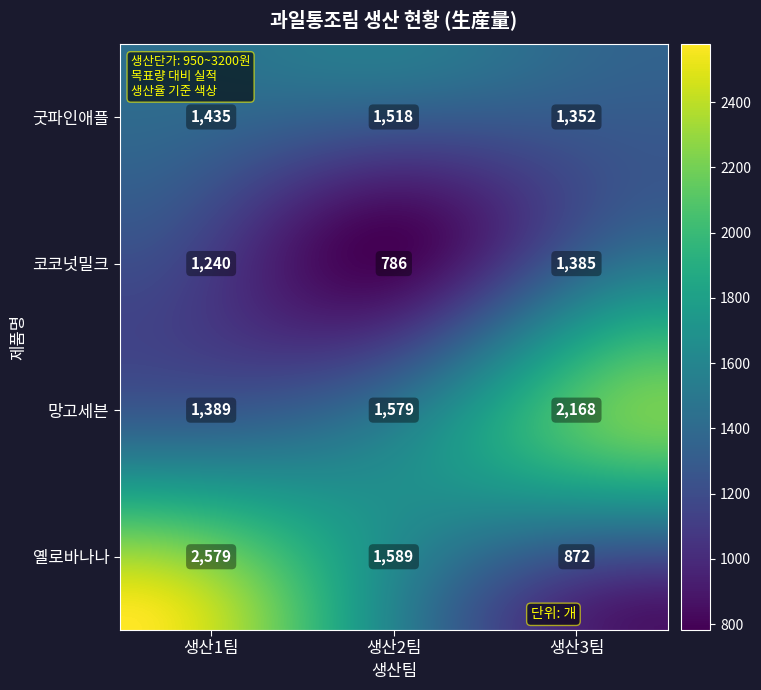

List the labels in order of 굿파인애플 value, largest first.

생산2팀, 생산1팀, 생산3팀